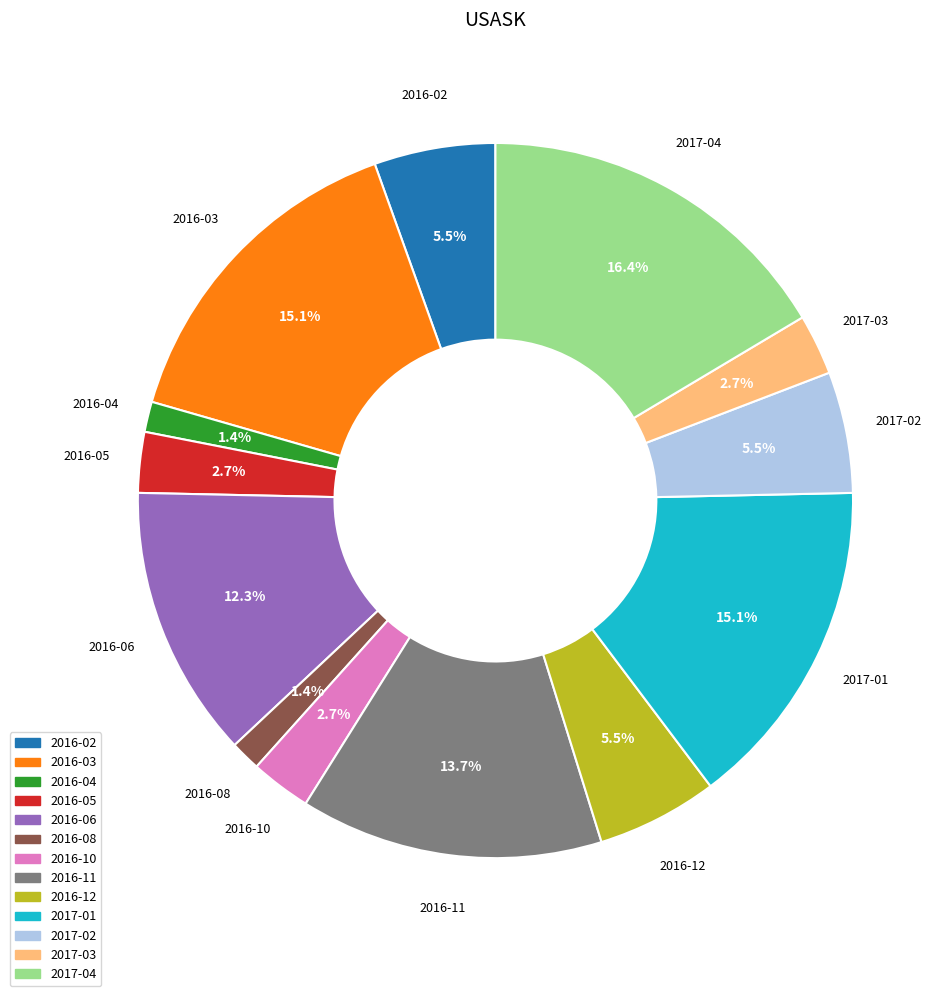

To the nearest percent, what is the difference between the largest and smallest slice percentages?

15%